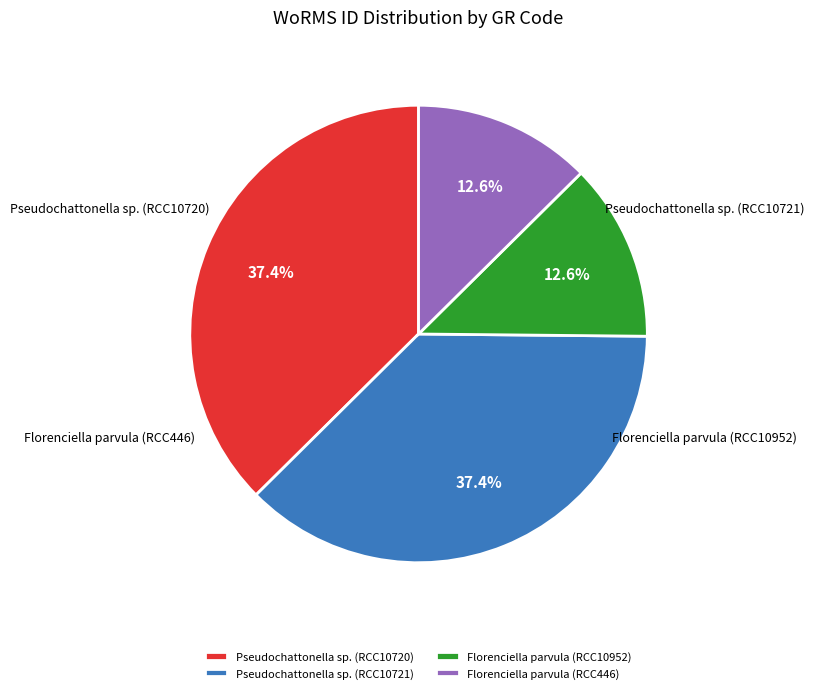

Is it true that Florenciella parvula (RCC10952) is 6% of the pie?

False